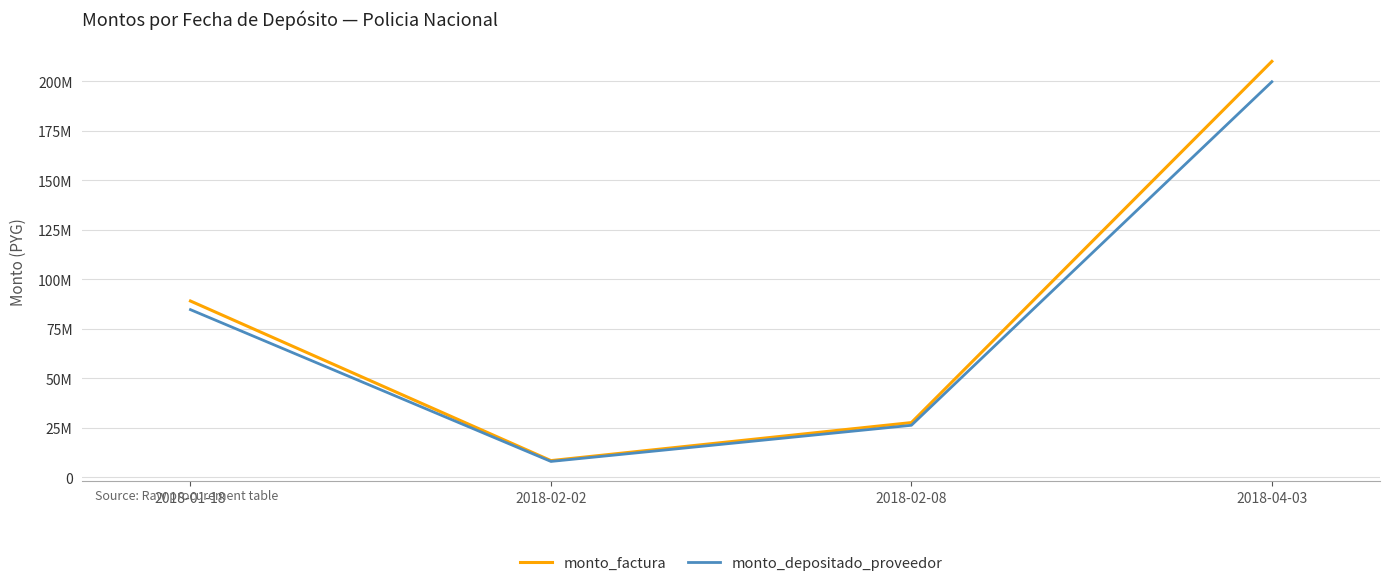

What is the label of the 3rd point from the right?

2018-02-02